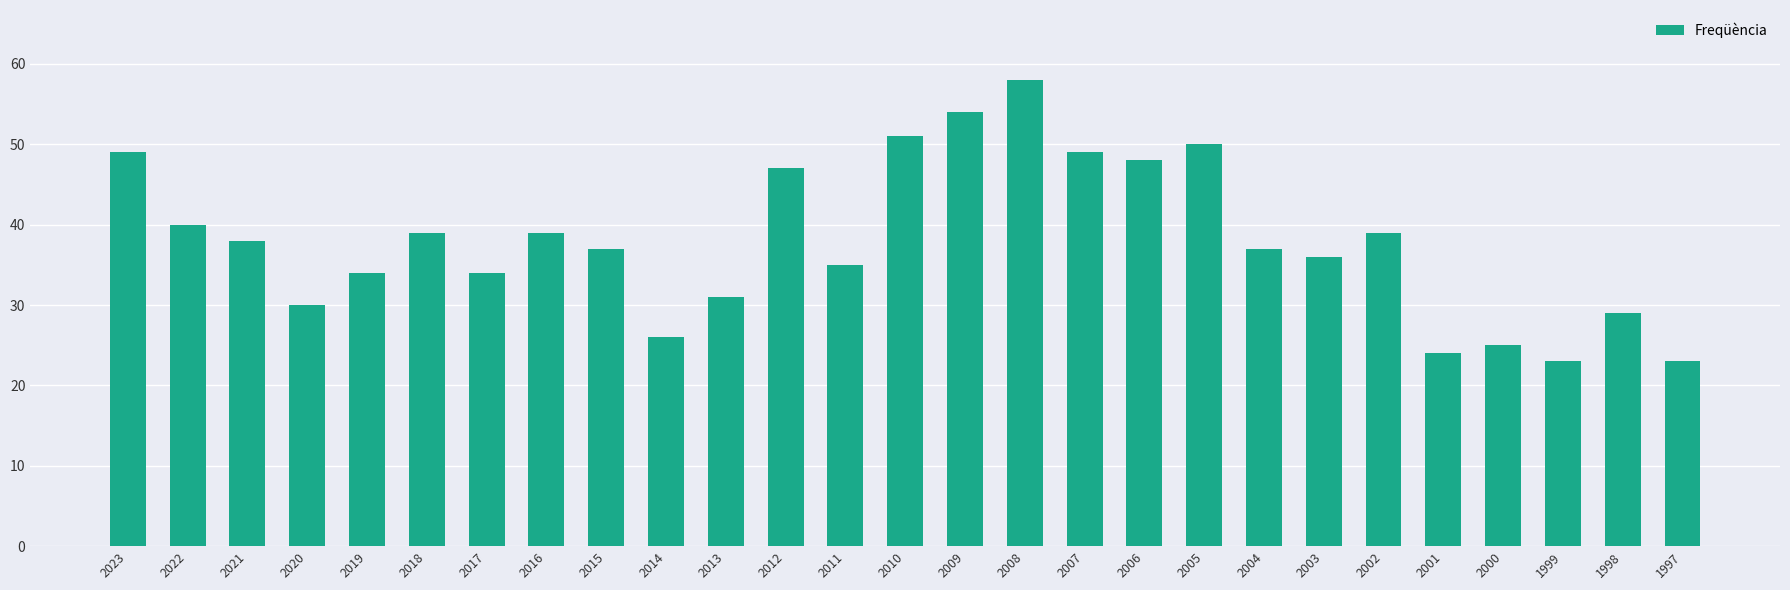

Is it true that the value at 2009 is 74?

False